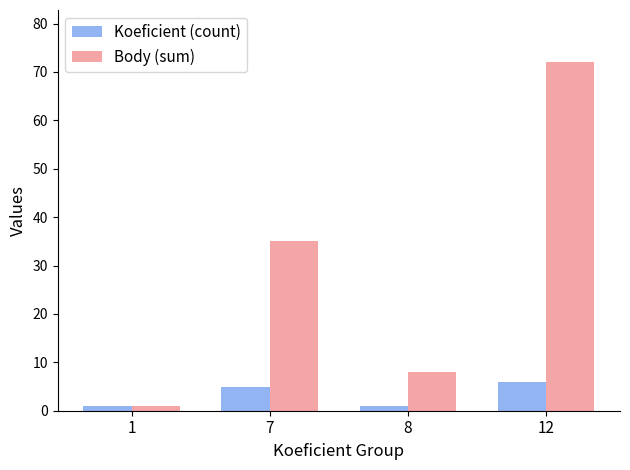

What are all the series names shown in the legend?

Koeficient (count), Body (sum)